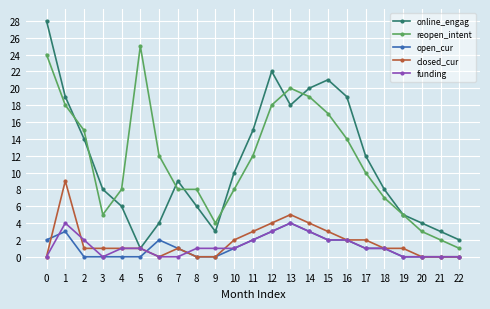

What are all the series names shown in the legend?

online_engag, reopen_intent, open_cur, closed_cur, funding